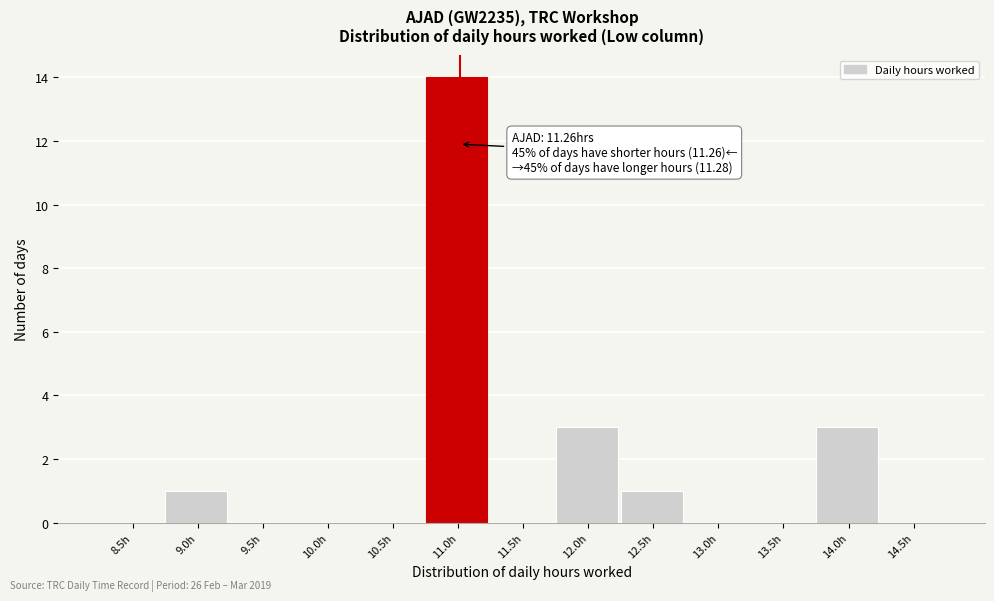

Reading left to right, transcribe all the data shown in this chart.

8.5h=0	9.0h=1	9.5h=0	10.0h=0	10.5h=0	11.0h=14	11.5h=0	12.0h=3	12.5h=1	13.0h=0	13.5h=0	14.0h=3	14.5h=0